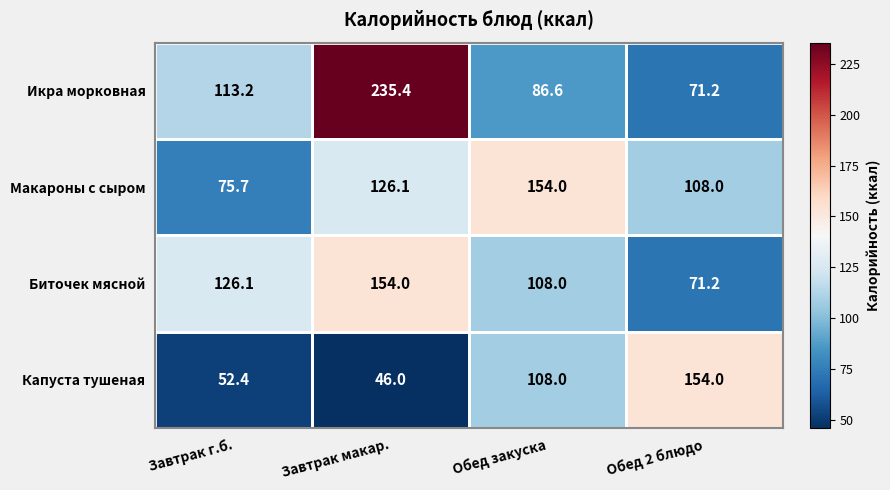

What is the maximum value for Капуста тушеная?

154.0